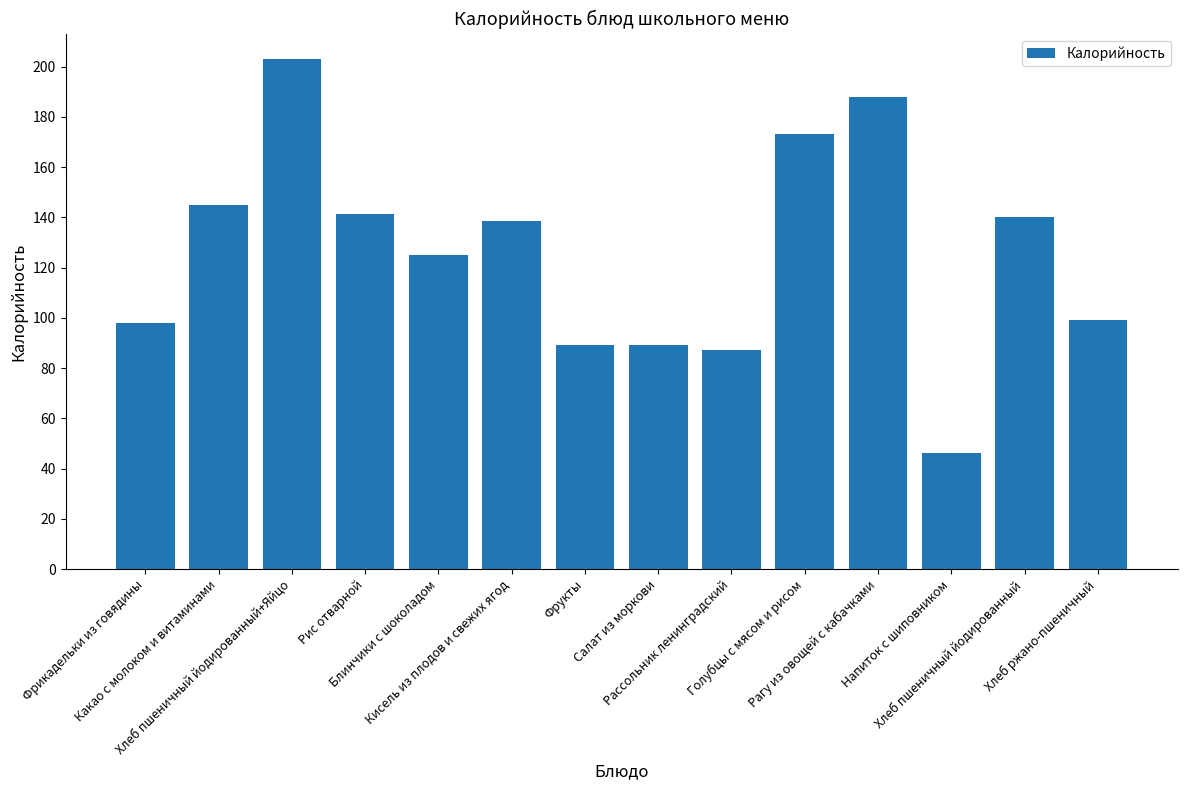

Between Рагу из овощей с кабачками and Хлеб пшеничный йодированный+Яйцо, which is larger?

Хлеб пшеничный йодированный+Яйцо